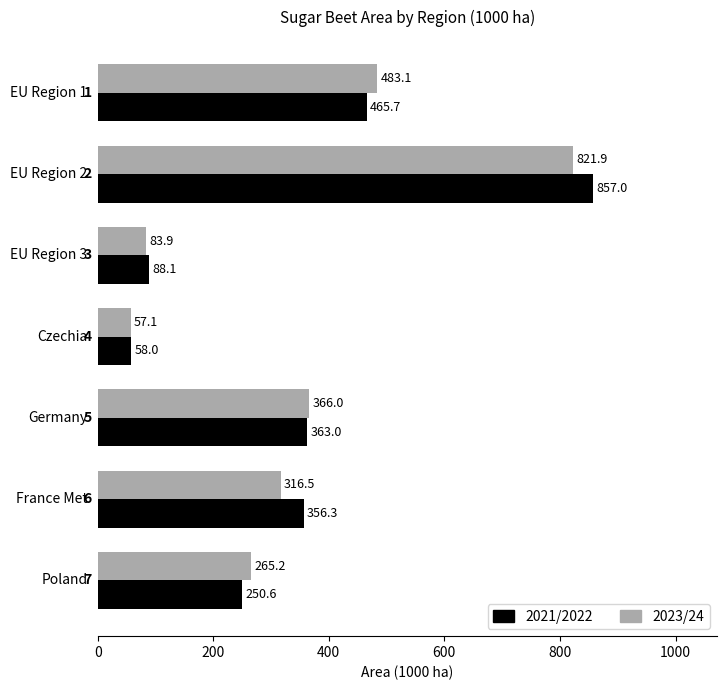

Rank the series by their maximum value, from lowest to highest.

2023/24, 2021/2022